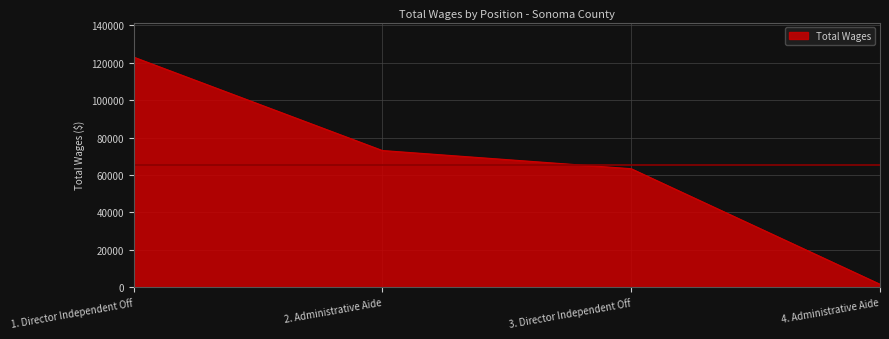

Reading left to right, transcribe all the data shown in this chart.

123056	73056	63330	1512